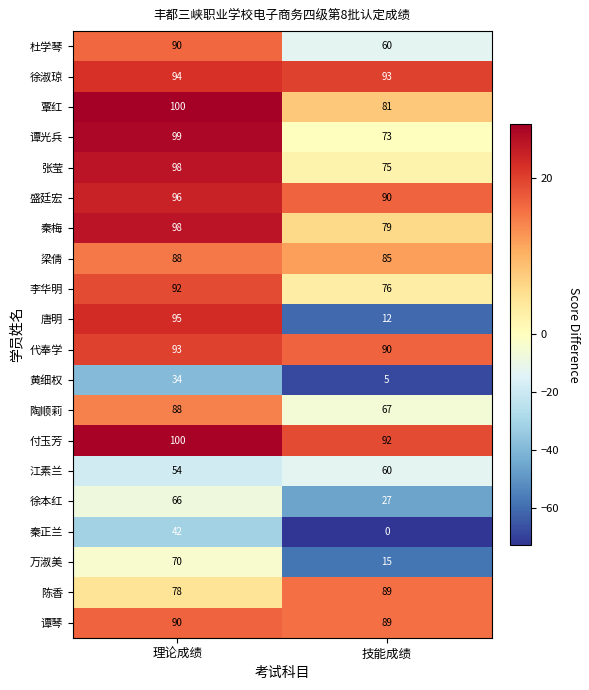

At which category does the chart reach its minimum across all series?

技能成绩